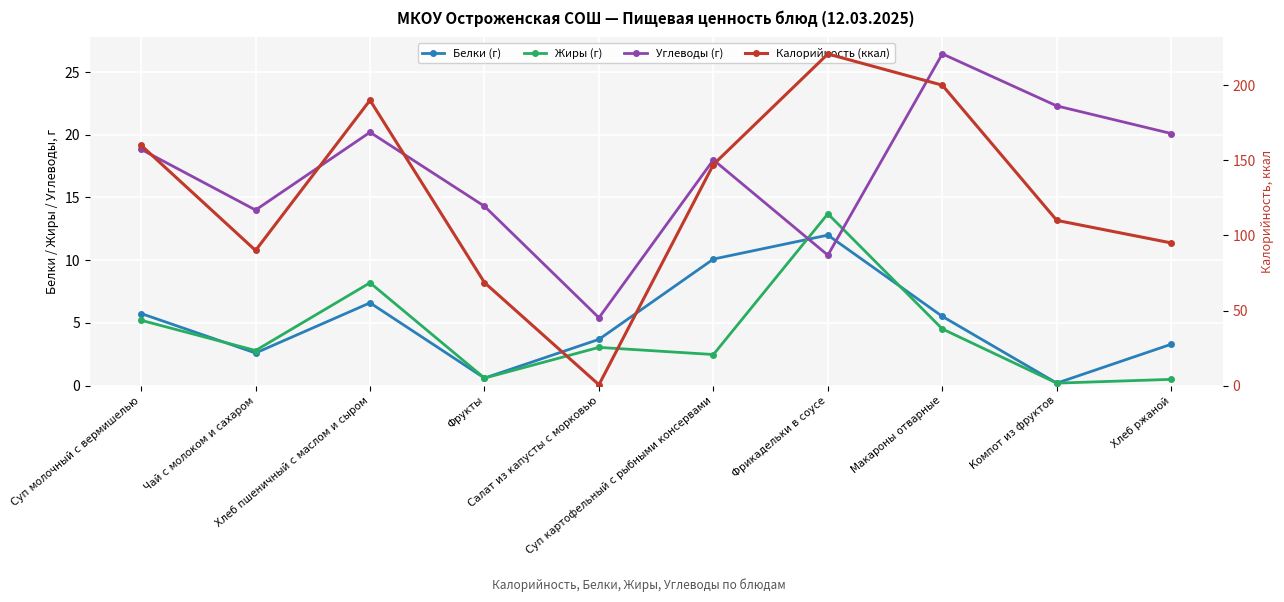

What is the label of the 2nd point from the right?

Компот из фруктов